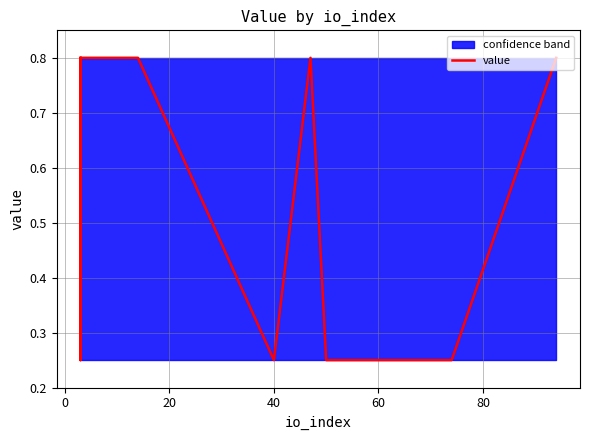

How many points are higher than both their immediate neighbors (excluding endpoints)?

1